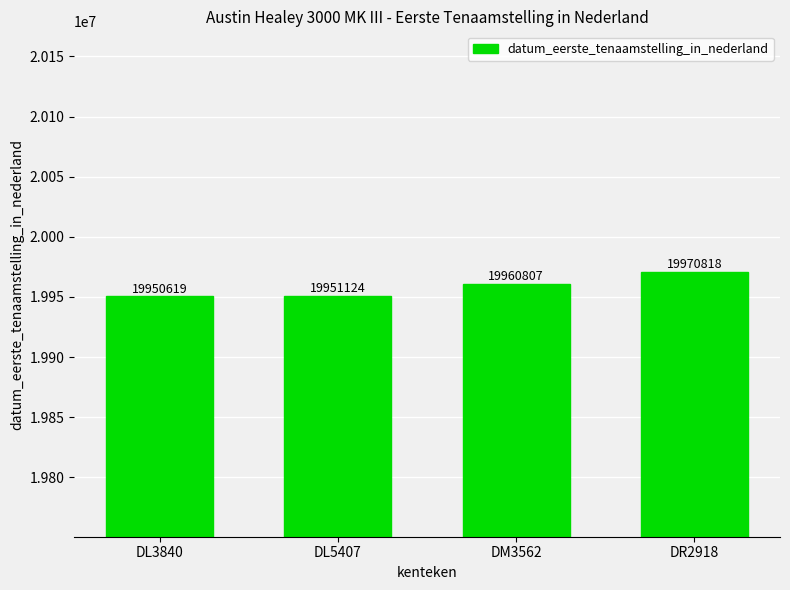

Rank the categories by value from lowest to highest.

DL3840, DL5407, DM3562, DR2918